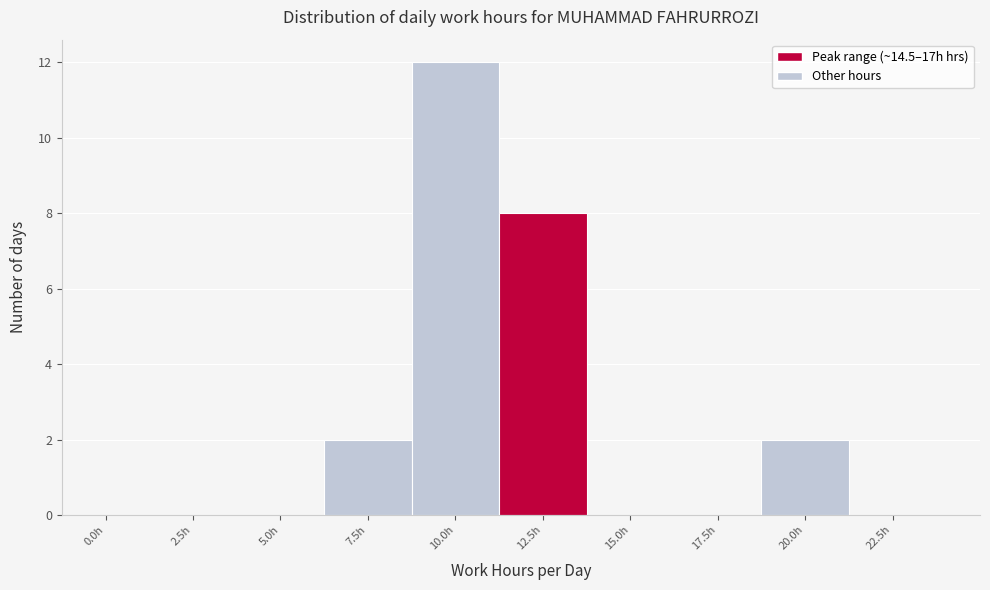

Reading left to right, what are all the values shown in this chart?

0.0h=0	2.5h=0	5.0h=0	7.5h=2	10.0h=12	12.5h=8	15.0h=0	17.5h=0	20.0h=2	22.5h=0